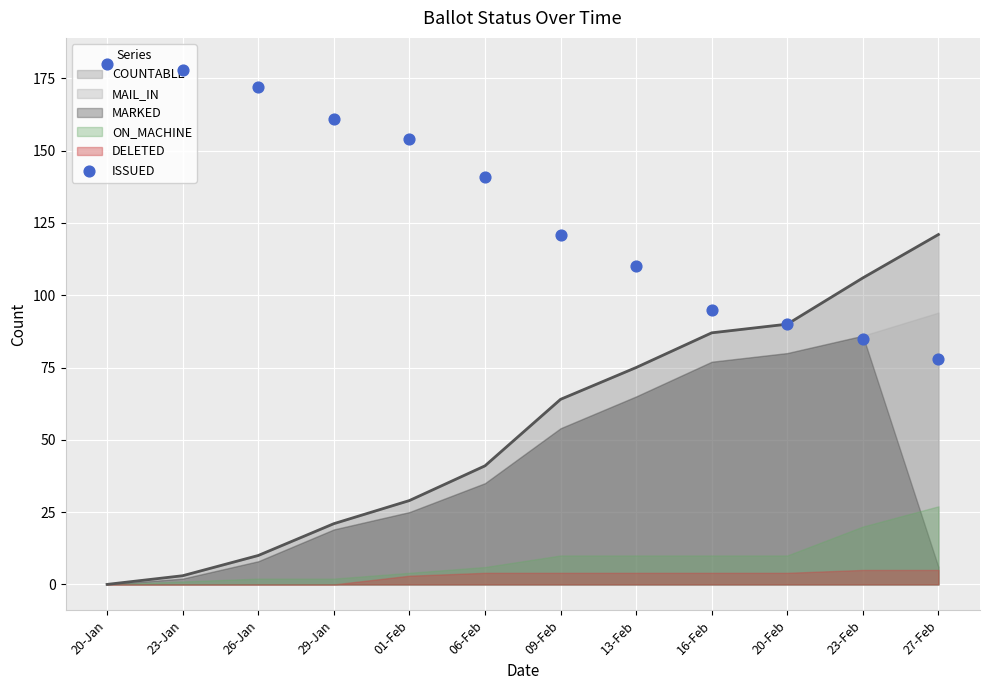

What is the change in value from 23-Feb to 27-Feb?

-7